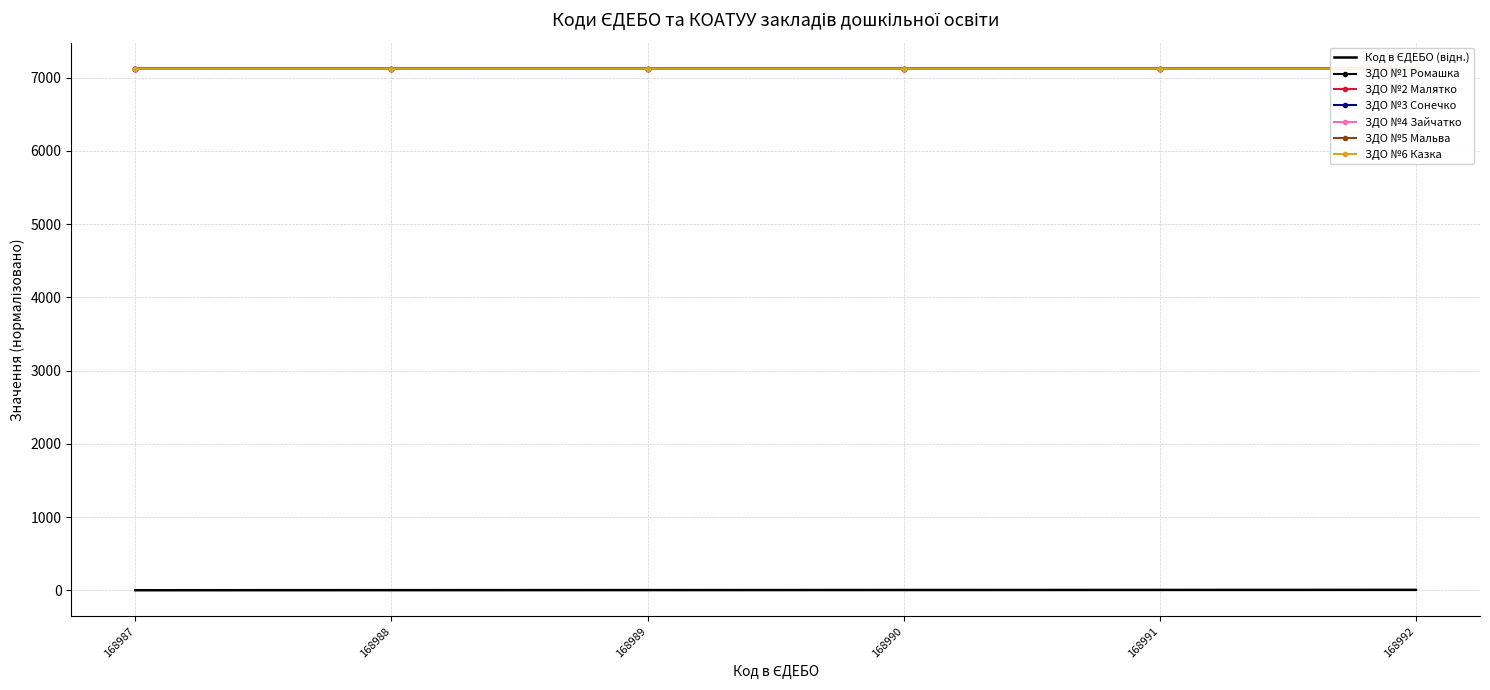

What is the smallest value displayed?

1